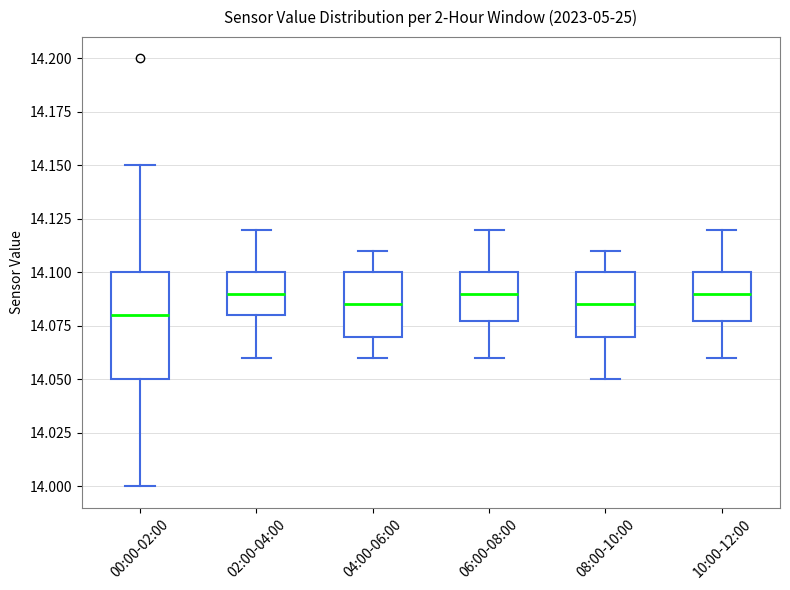

Where is the lower edge of the box for 02:00-04:00 on the y-axis? The values are not printed on the chart, so give them approximately, as read against the axis.

14.080